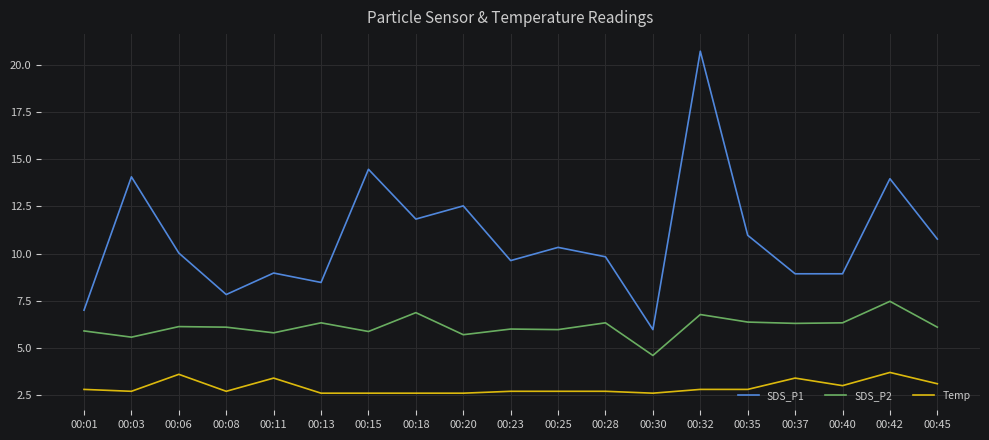

At how many categories does at least one series exceed 15?

1